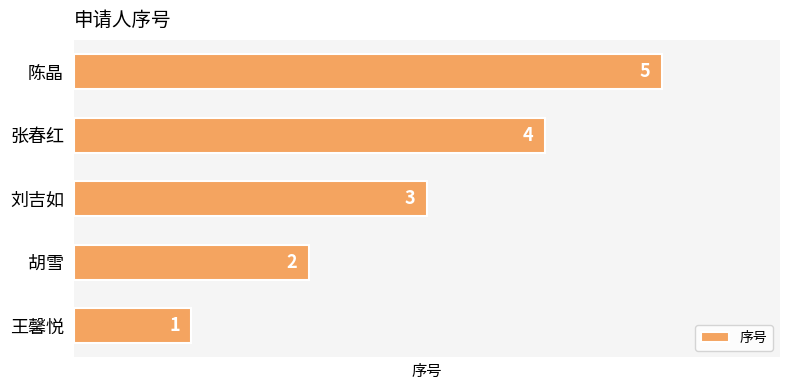

Are the bars grouped side by side (vs. stacked)?

No